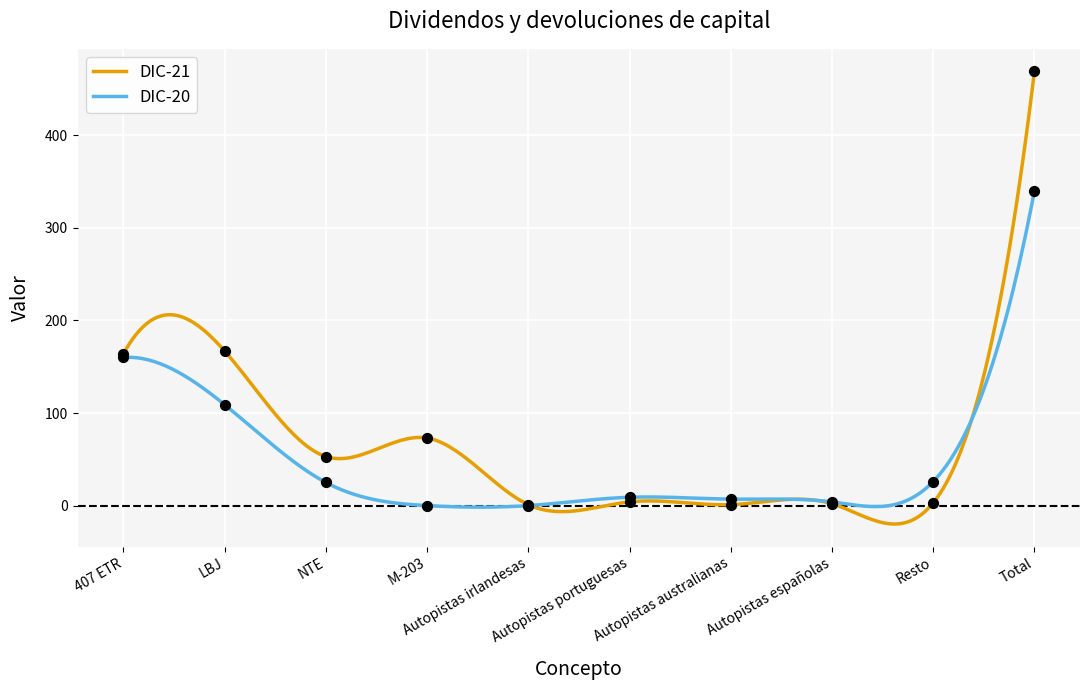

Which series has the largest total across all categories?

DIC-21